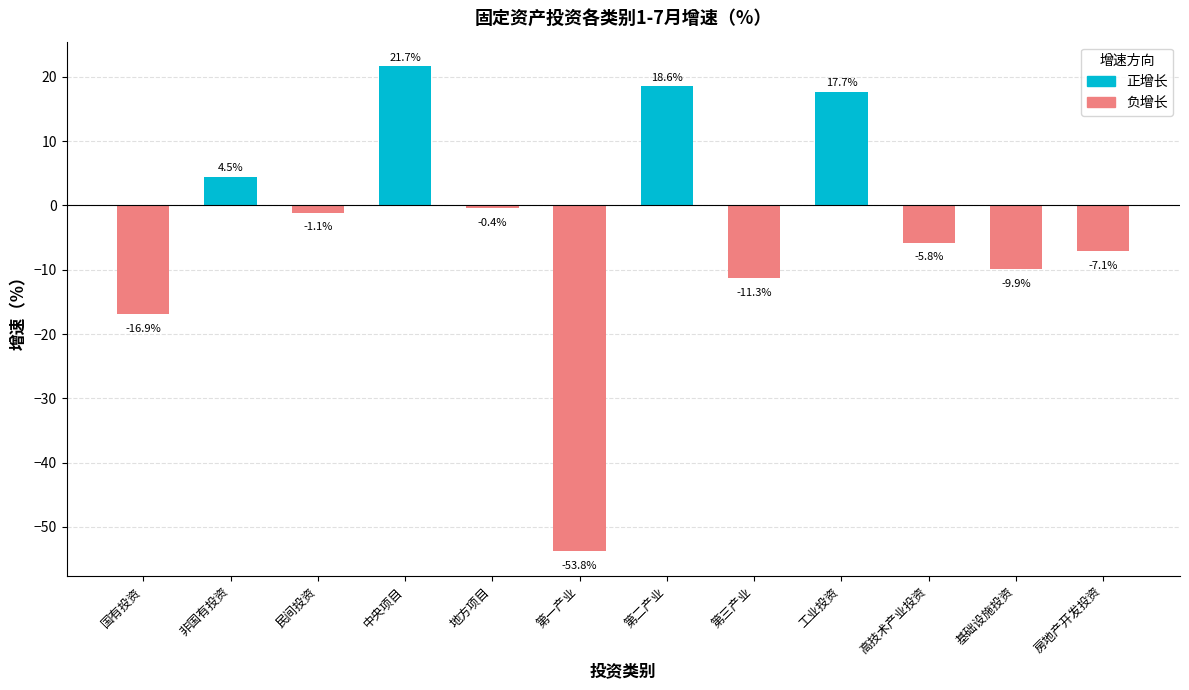

At which category does the chart reach its minimum across all series?

第一产业